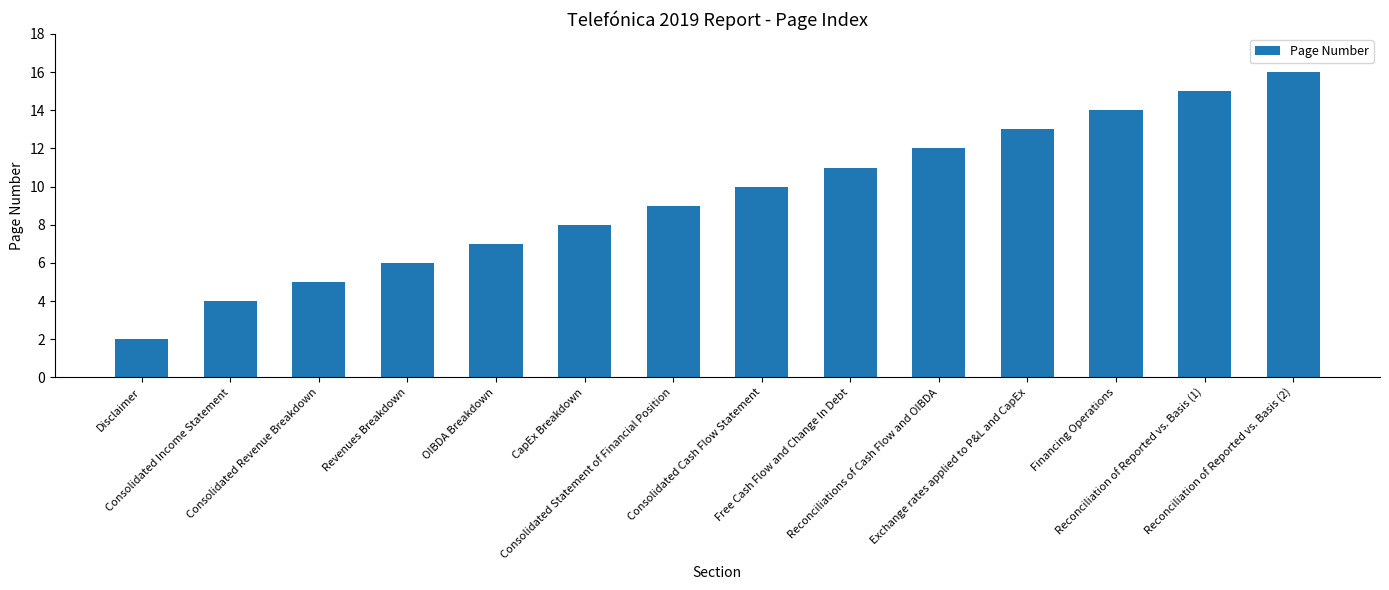

How many bars are there in total?

14